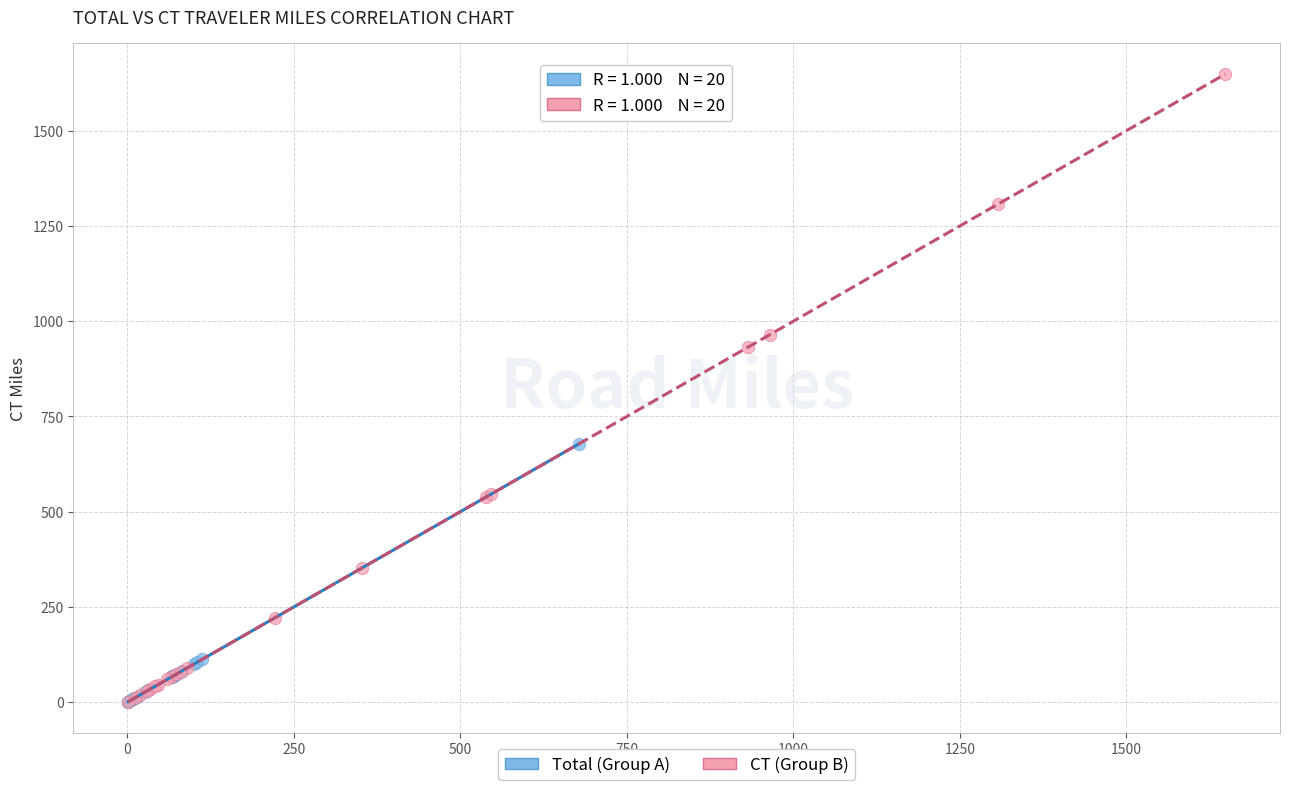

Which series contains the highest Y value?

CT (Group B)